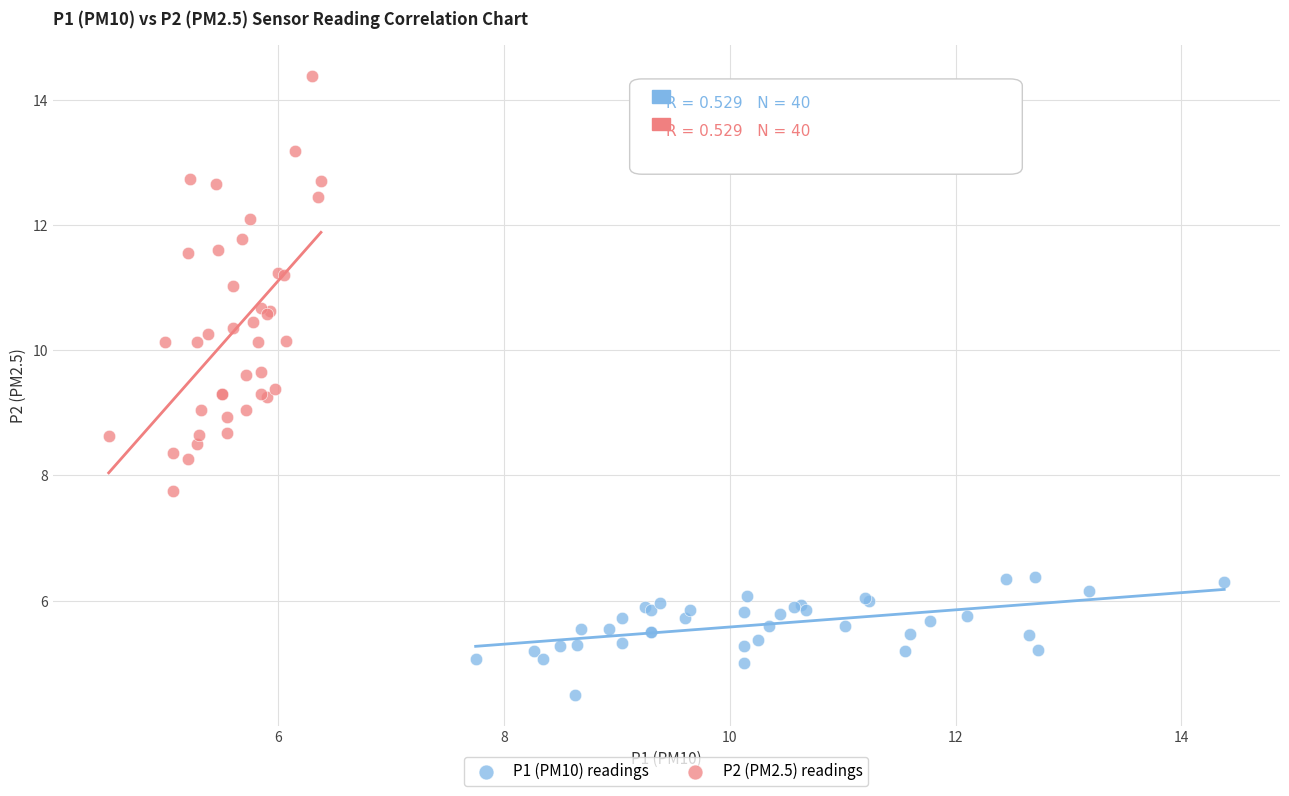

Which series has the widest spread of Y values?

P2 (PM2.5) readings